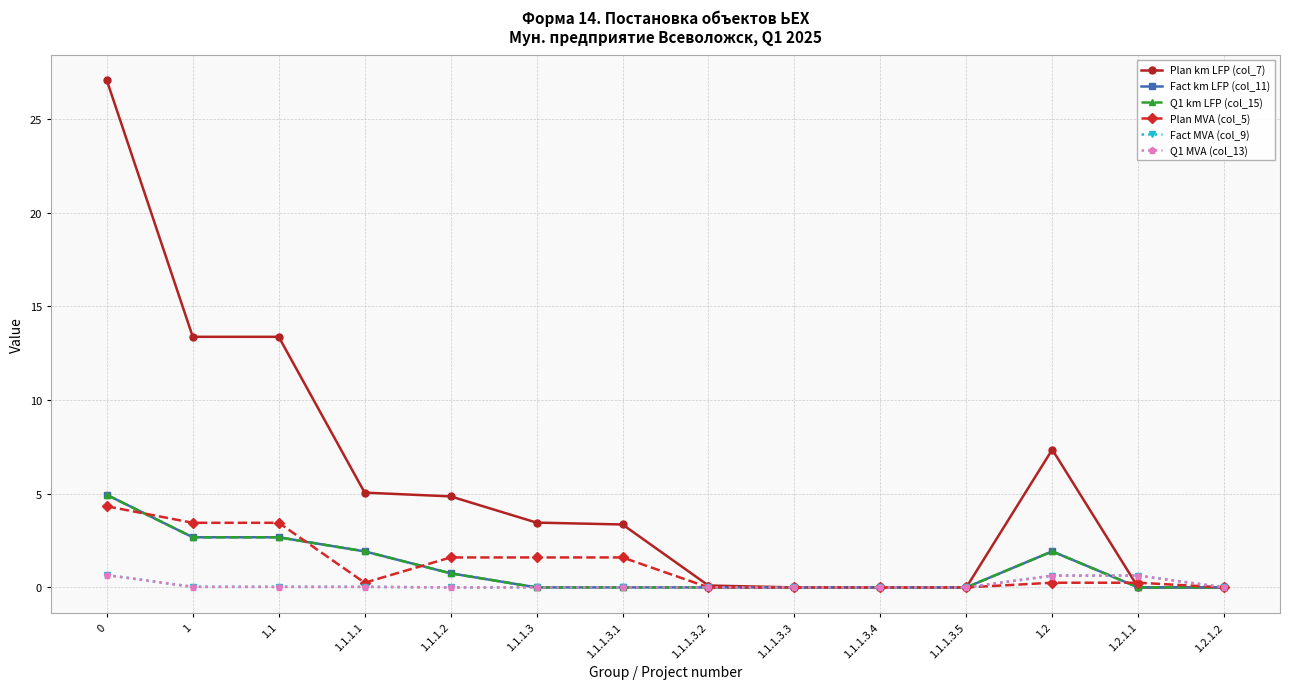

What is the value of the Plan MVA (col_5) point at the 7th from the left?

1.6